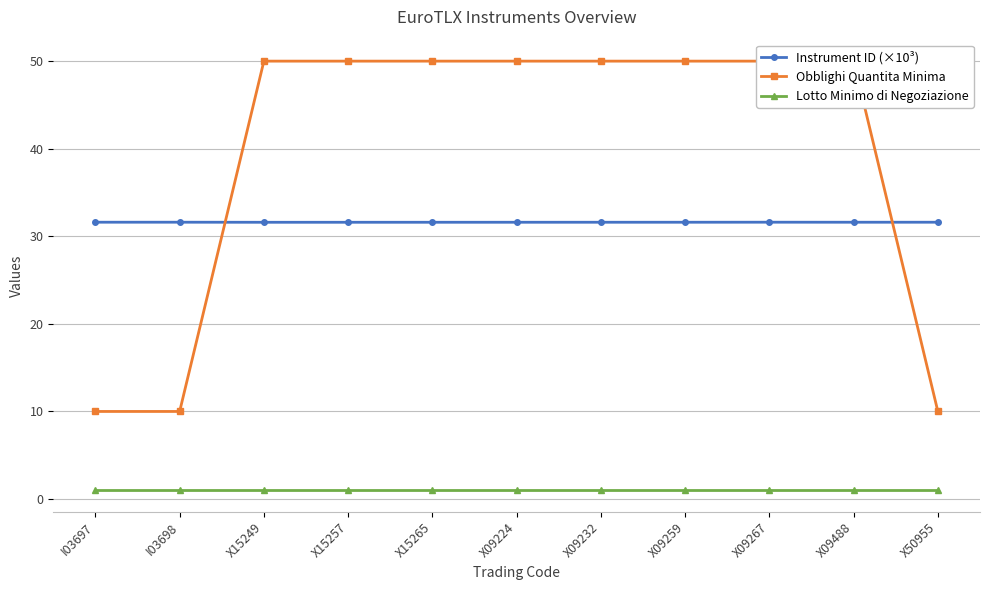

True or false: Obblighi Quantita Minima has more than 1 interior local peaks.

False